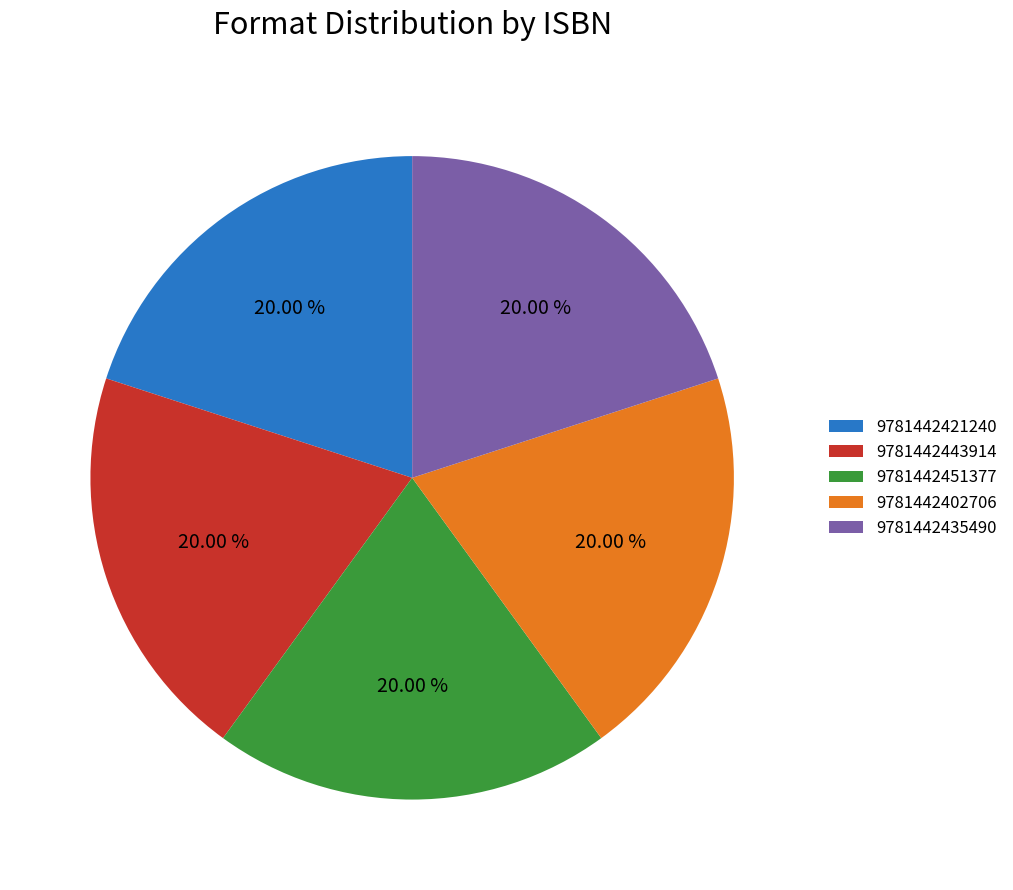

To the nearest percent, what portion does 9781442451377 represent?

20%